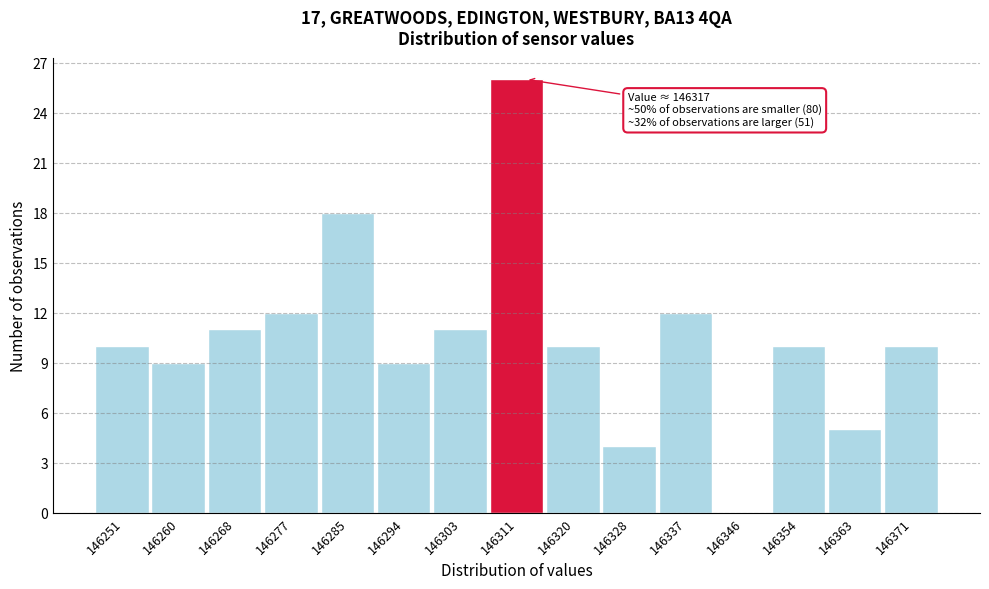

Reading left to right, what are all the values shown in this chart?

146251=10	146260=9	146268=11	146277=12	146285=18	146294=9	146303=11	146311=26	146320=10	146328=4	146337=12	146346=0	146354=10	146363=5	146371=10